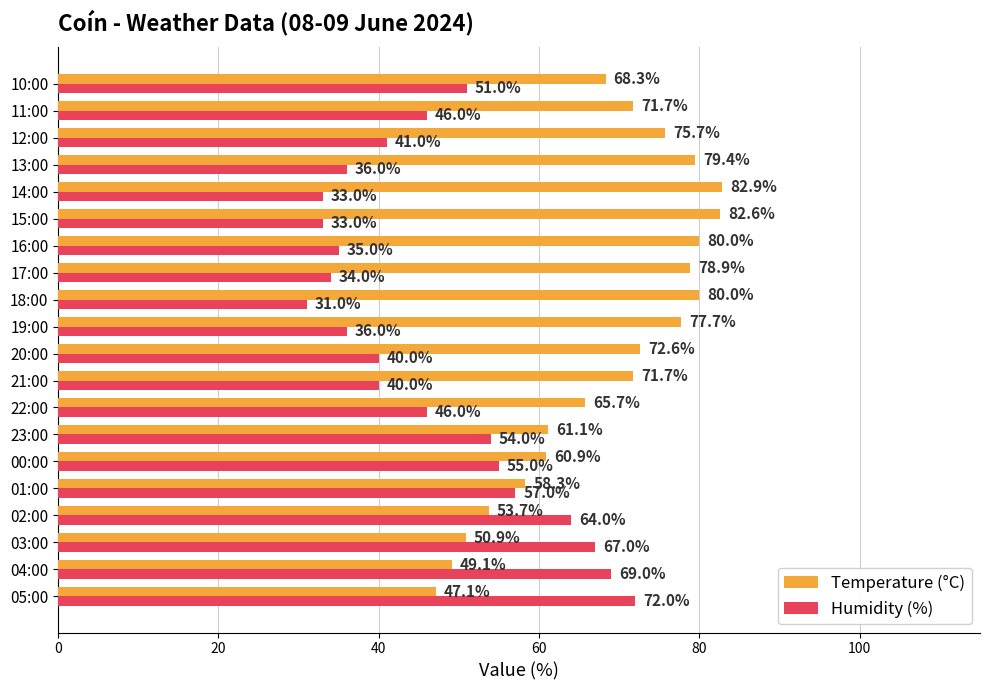

Rank the series by their average value, from highest to lowest.

Temperature (°C), Humidity (%)